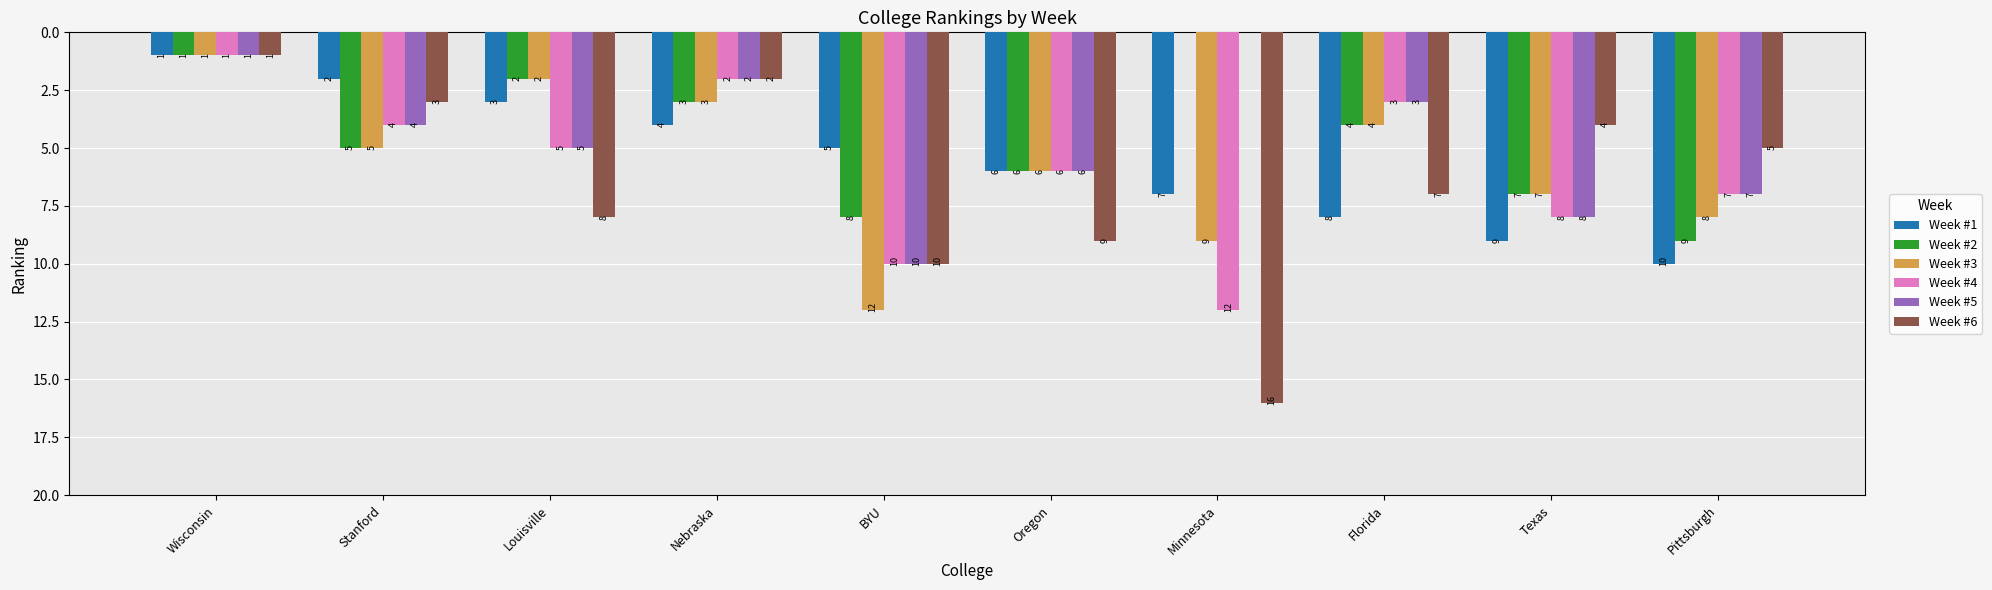

Between Wisconsin and Nebraska, which series saw the biggest shift?

Week #1